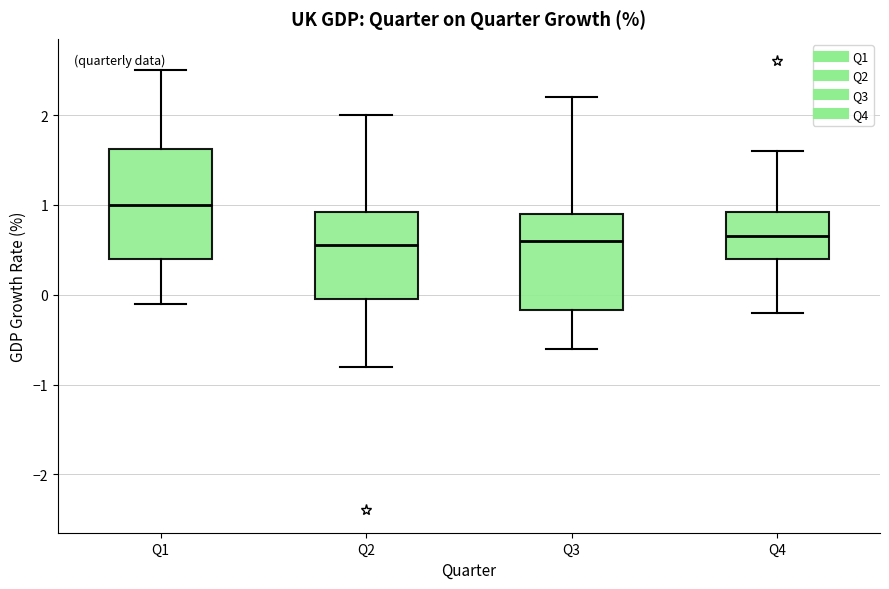

Comparing the boxes themselves (not the whiskers), which one is the tallest?

Q1